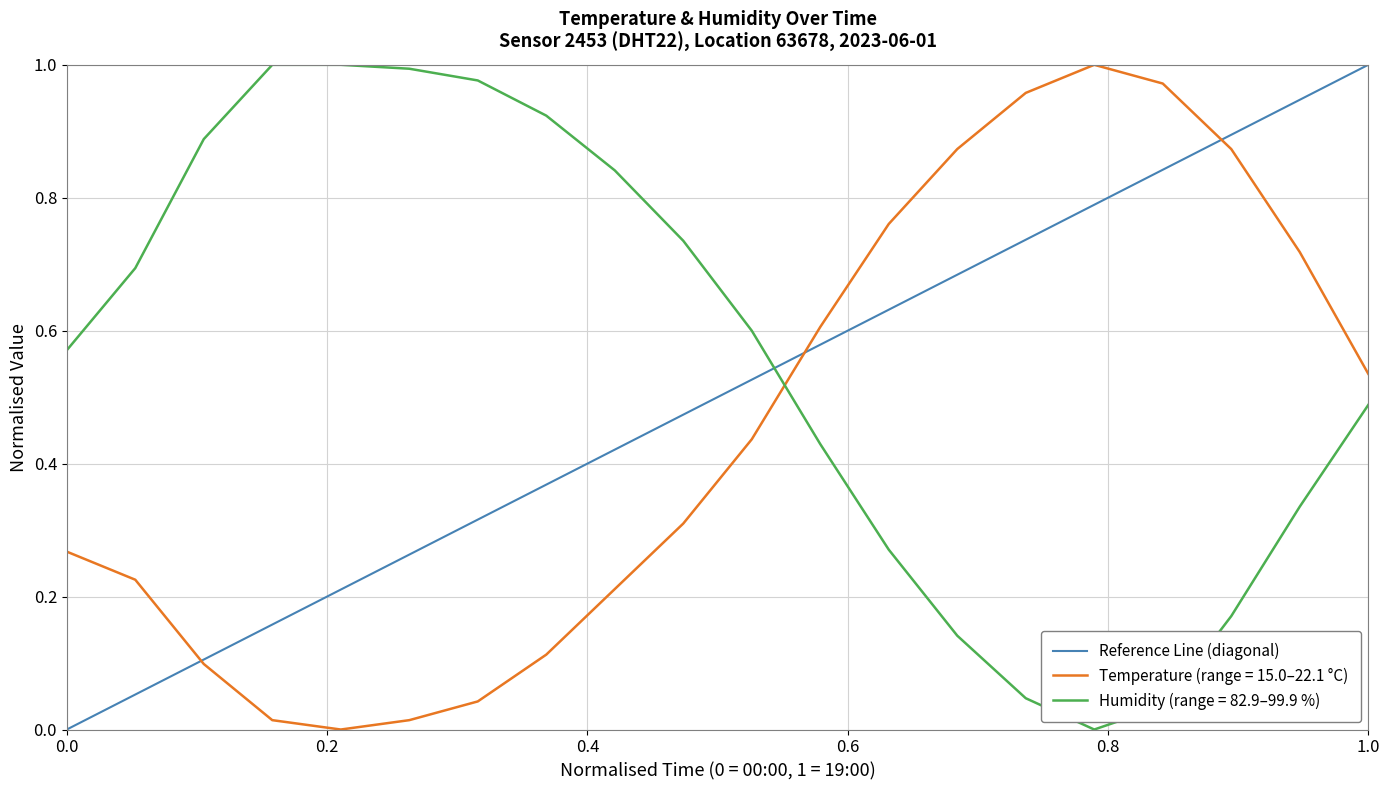

True or false: Humidity (range = 82.9–99.9 %) has a value of 0.9 at 0.0.

False